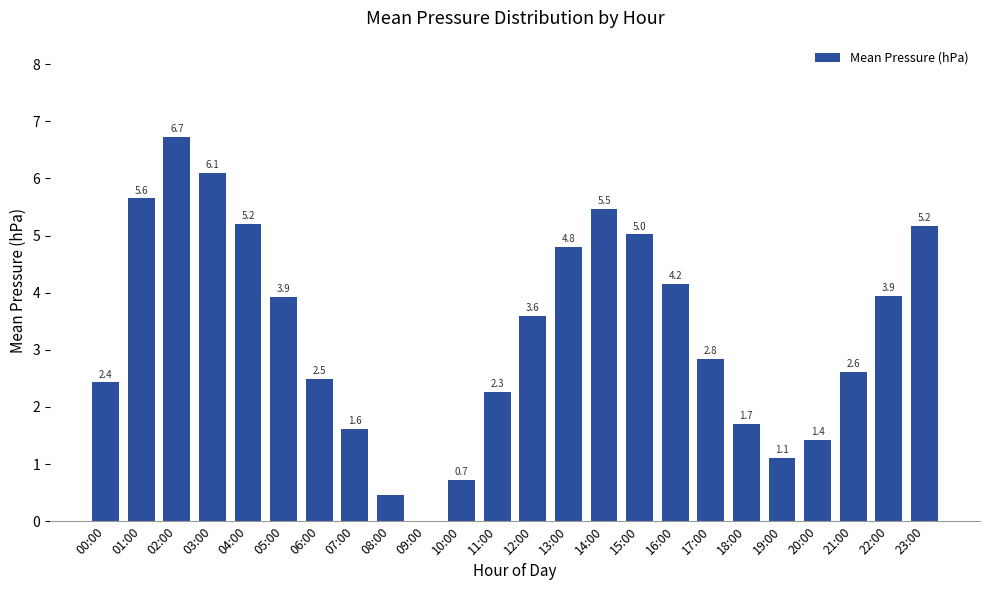

What value does the data have at 13:00?

4.8